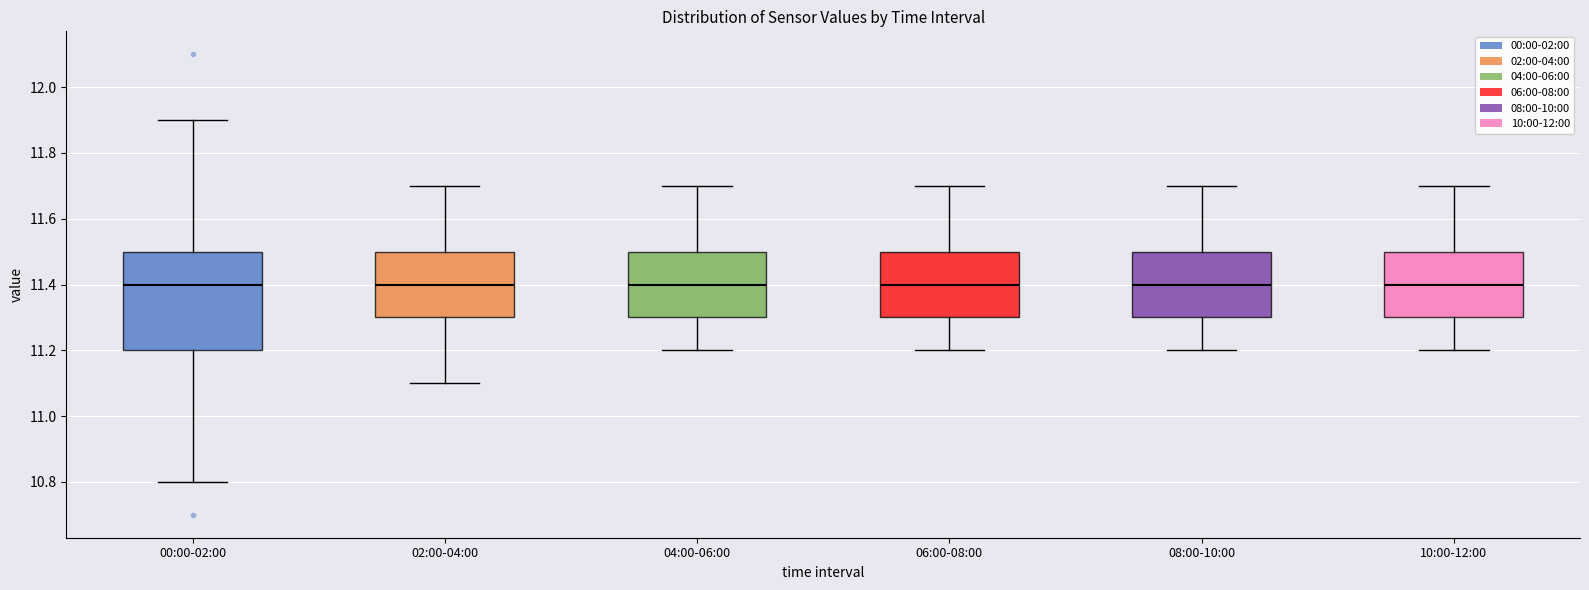

Reading left to right, transcribe this box plot: for each box, give where its median line is, the range the box spans, and where its two whiskers end, as read against the y-axis. The values are not printed on the chart, so give them approximately, as read against the axis.

00:00-02:00: median 11.4, box 11.2 to 11.5, whiskers 10.8 to 11.9
02:00-04:00: median 11.4, box 11.3 to 11.5, whiskers 11.1 to 11.7
04:00-06:00: median 11.4, box 11.3 to 11.5, whiskers 11.2 to 11.7
06:00-08:00: median 11.4, box 11.3 to 11.5, whiskers 11.2 to 11.7
08:00-10:00: median 11.4, box 11.3 to 11.5, whiskers 11.2 to 11.7
10:00-12:00: median 11.4, box 11.3 to 11.5, whiskers 11.2 to 11.7